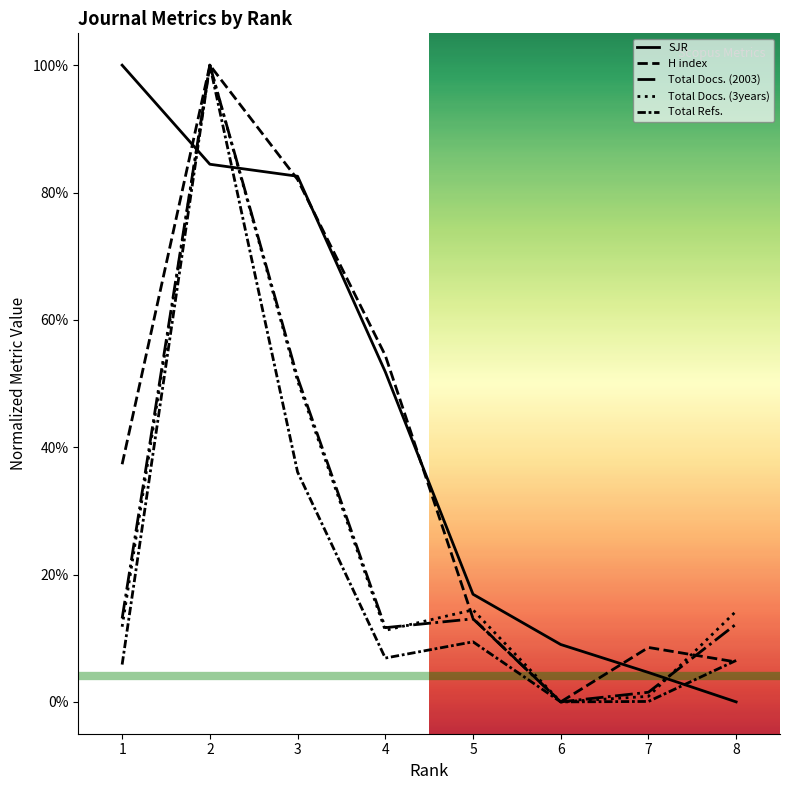

Does the chart display data point markers on the line(s)?

No